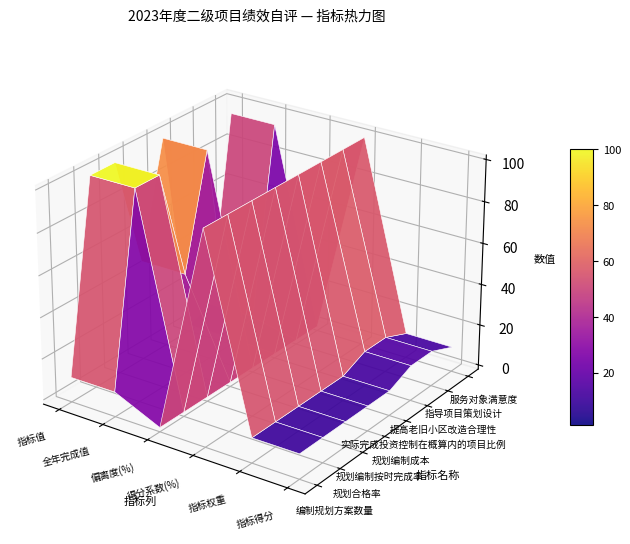

List the series in order of their peak value, highest first.

编制规划方案数量, 规划合格率, 规划编制按时完成率, 规划编制成本, 实际完成投资控制在概算内的项目比例, 提高老旧小区改造合理性, 指导项目策划设计, 服务对象满意度